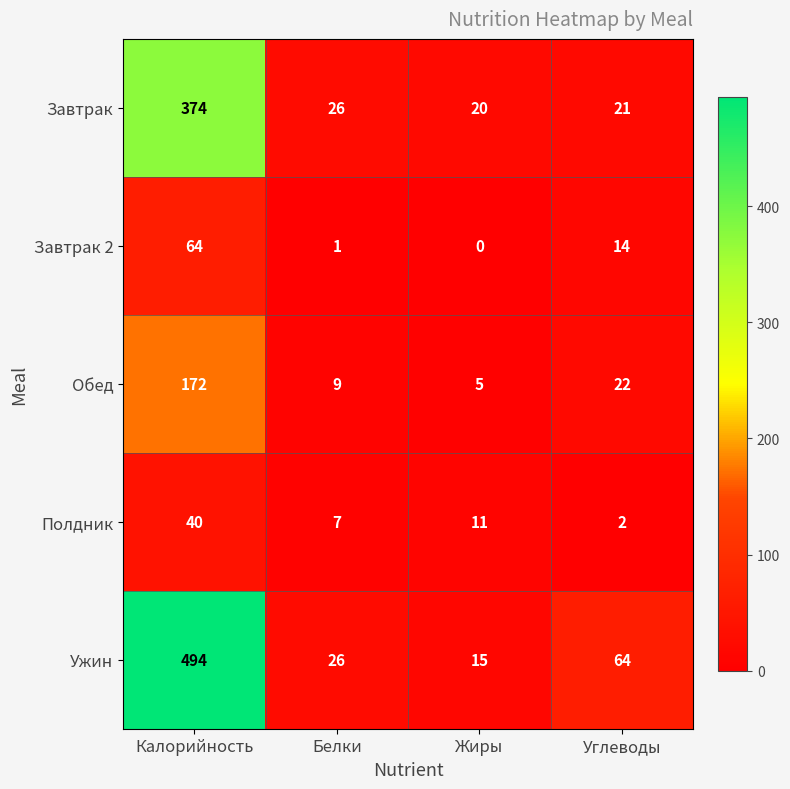

At how many categories does at least one series exceed 103?

1